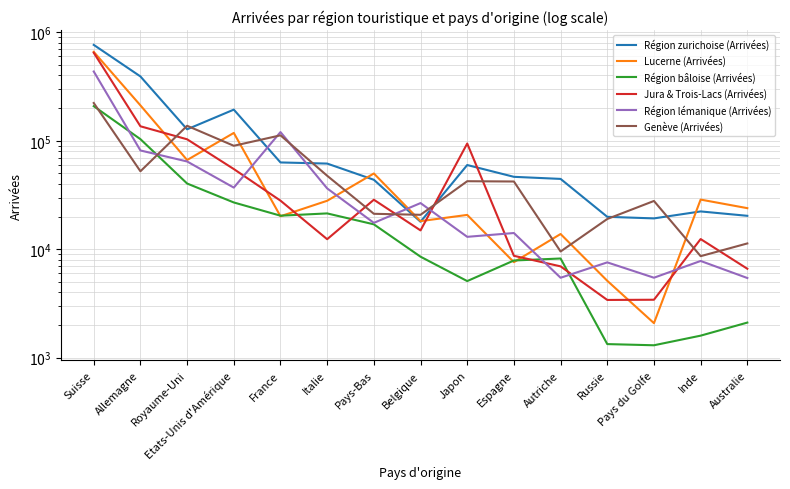

What is the label of the 8th point from the right?

Belgique